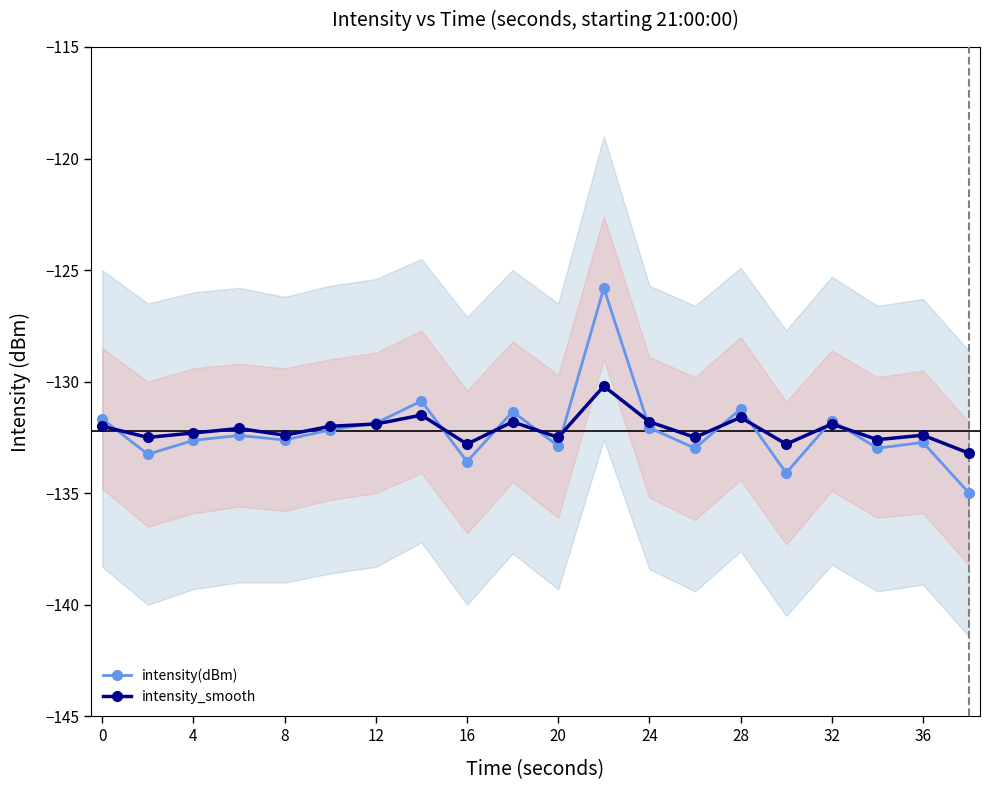

What is the highest value of the intensity(dBm) series?

-125.8